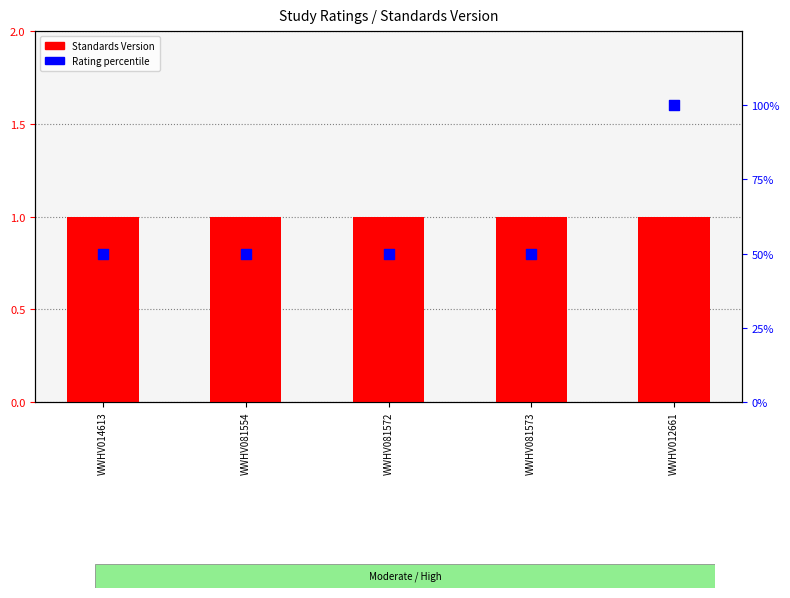

At how many categories does at least one series exceed 21?

5